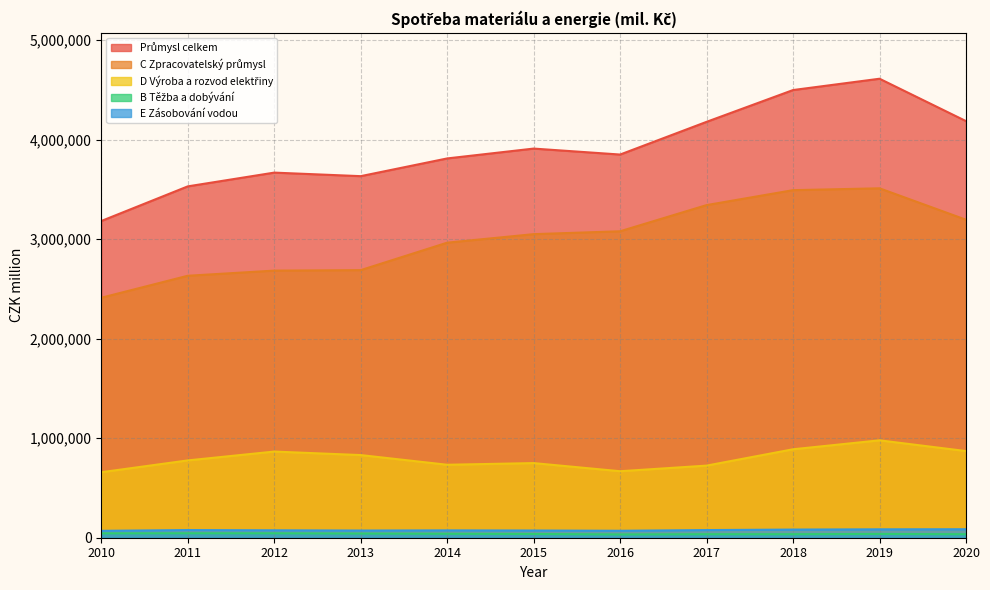

True or false: E Zásobování vodou and B Těžba a dobývání intersect in this chart.

False